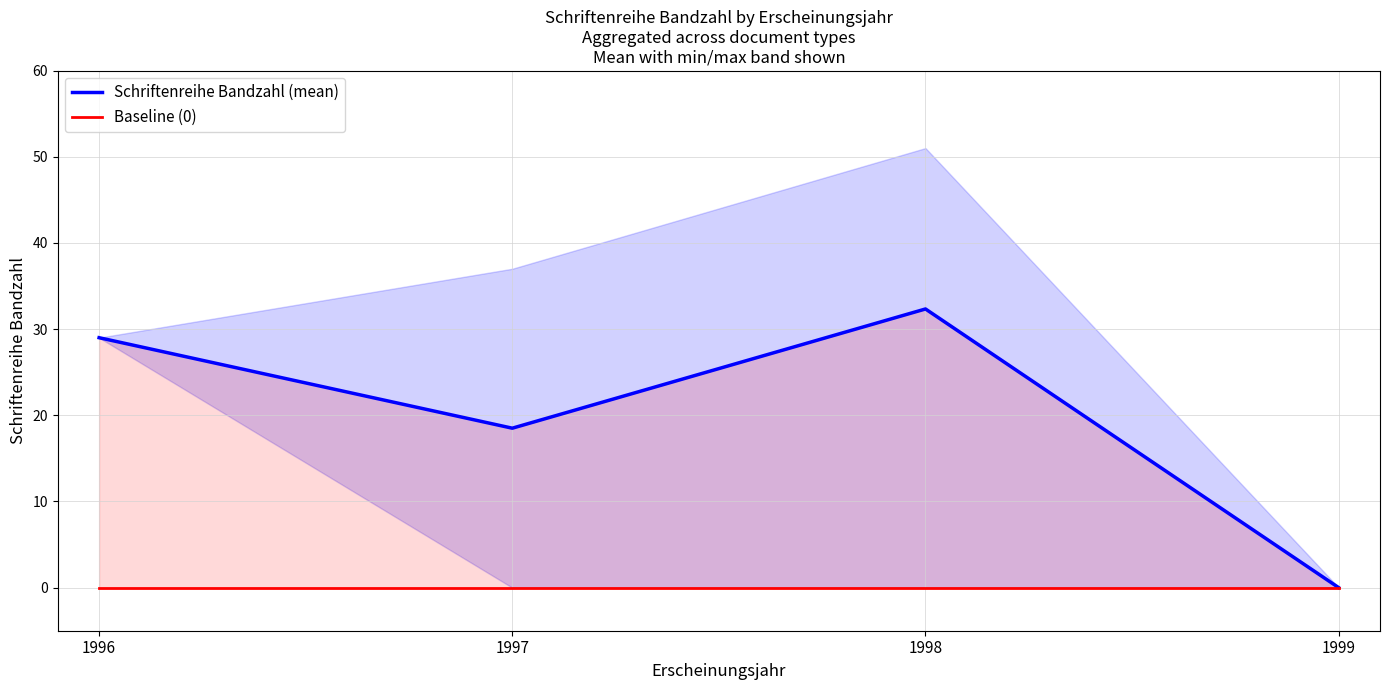

The Schriftenreihe Bandzahl (mean) series shows 12.6 at 1998. True or false?

False